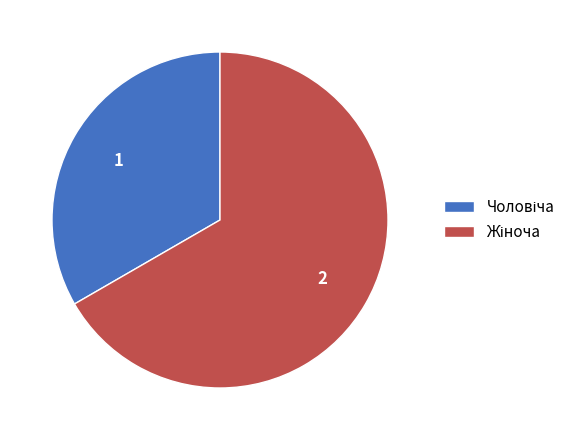

Is there a majority slice in this chart?

Yes